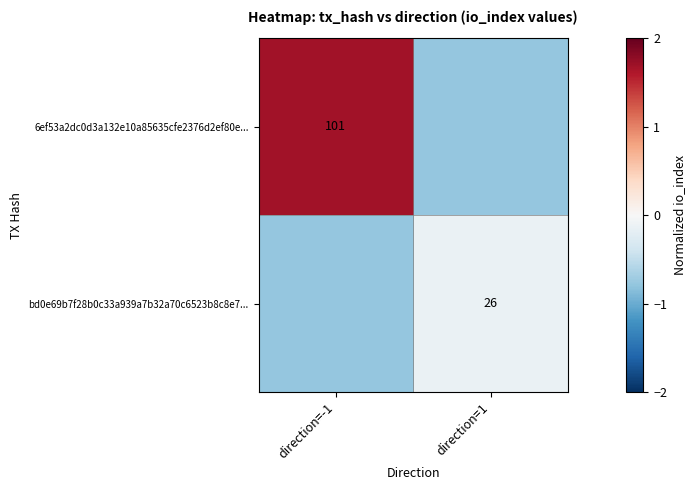

The value of bd0e69b7f28b0c33a939a7b32a70c6523b8c8e7... at direction=-1 is -0.8. True or false?

True